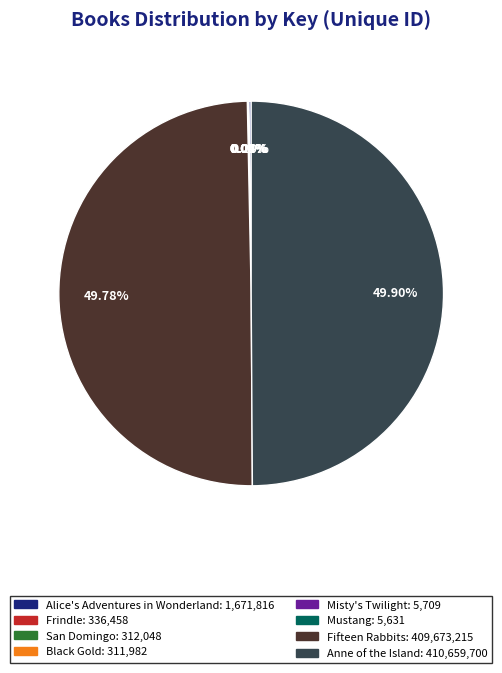

Does Alice's Adventures in Wonderland represent more than half of the total?

No